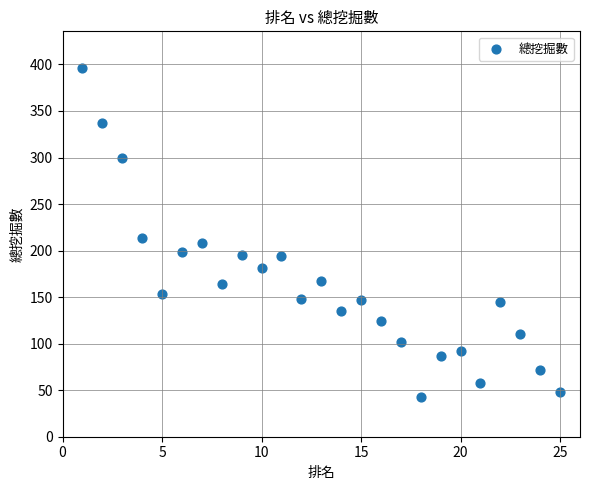

What is the range of Y values (max minus min)?

353